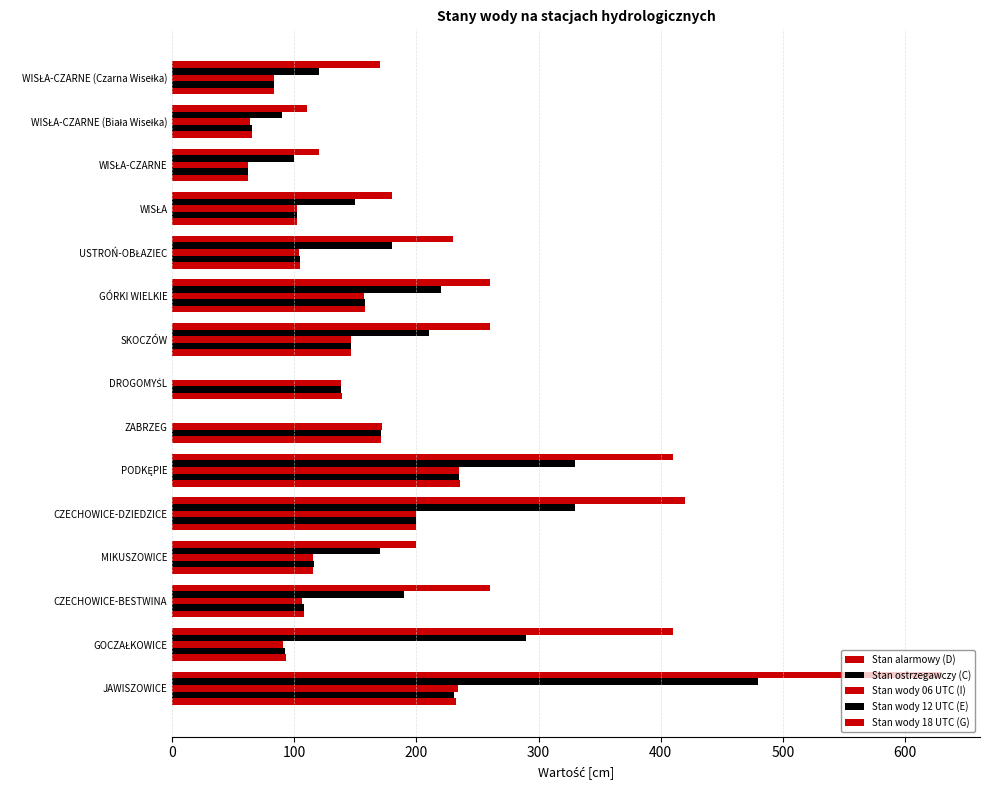

What position from the left is GOCZAŁKOWICE?

14